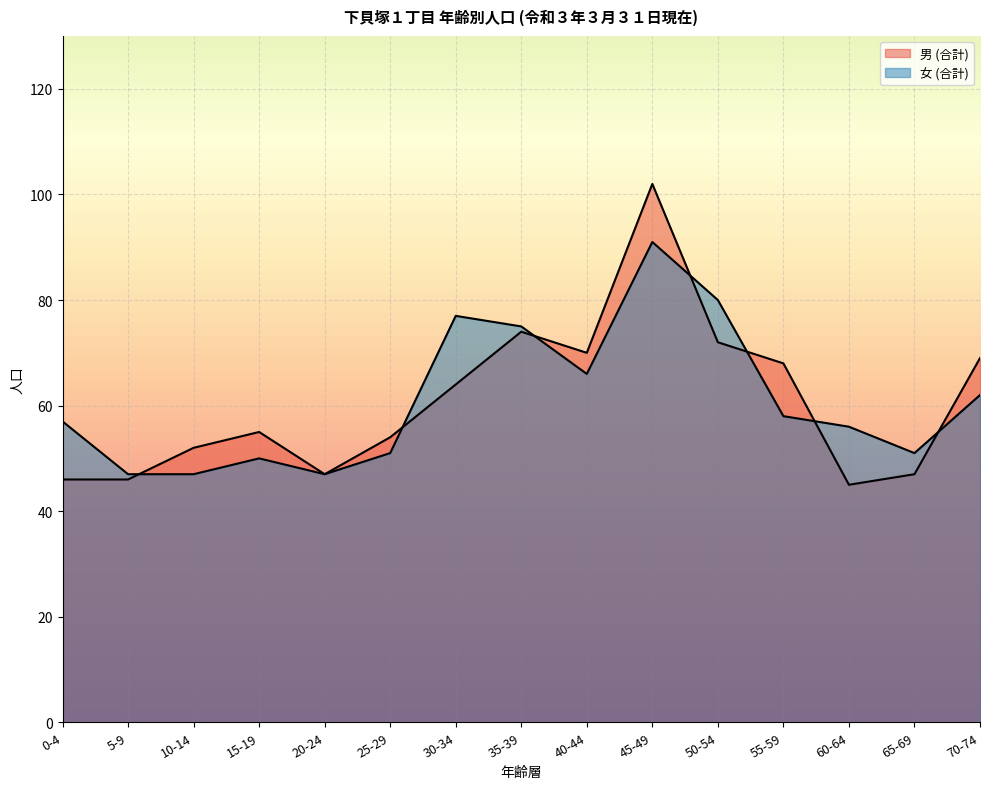

True or false: 女 (合計) and 男 (合計) cross at least once.

True